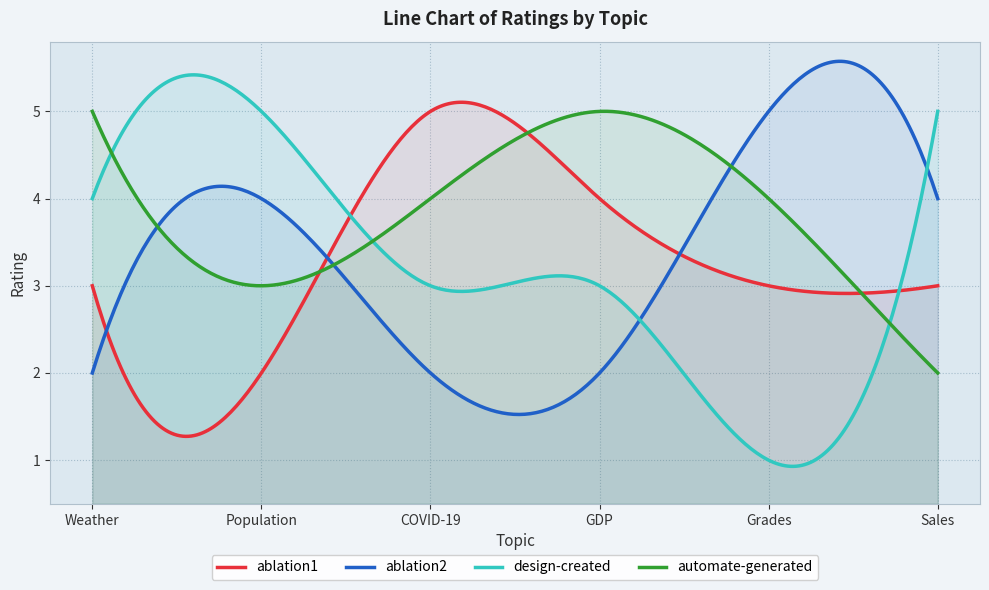

What is the difference between the second highest and second lowest values in the design-created series?

4.5